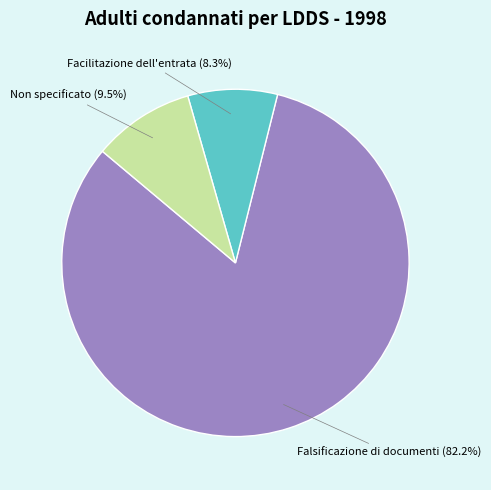

What percentage is the Falsificazione di documenti slice, to the nearest percent?

82%